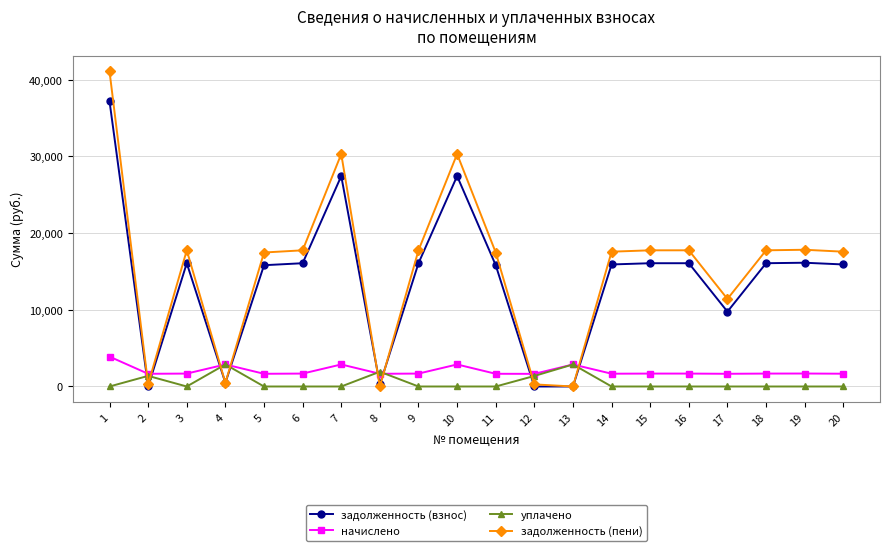

What is the average value of the задолженность (пени) series?

15436.1